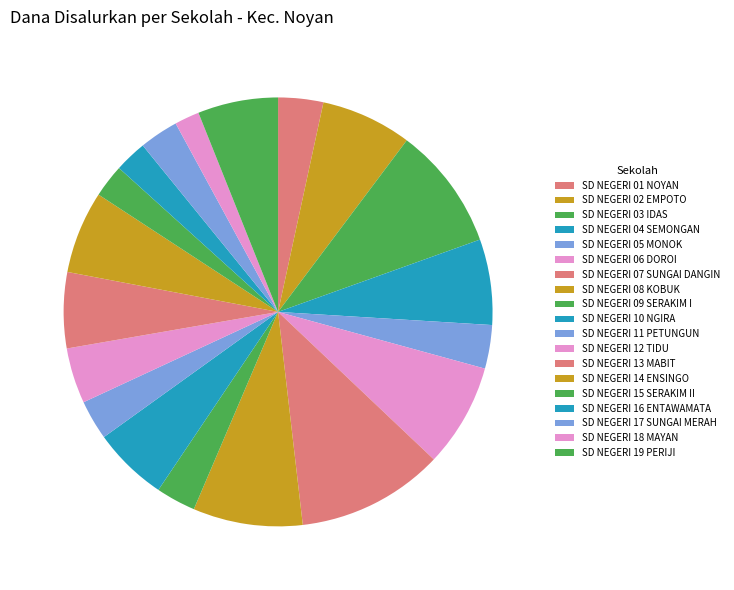

What is the change in value from SD NEGERI 14 ENSINGO to SD NEGERI 17 SUNGAI MERAH?

-13050000